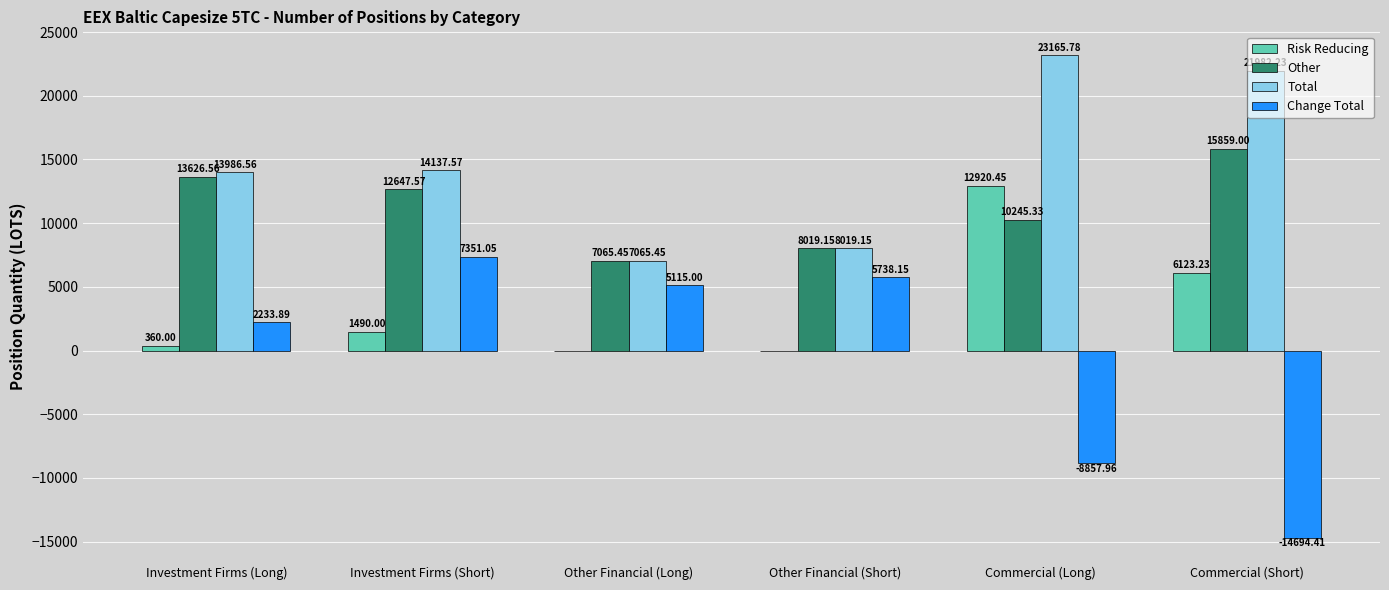

At which category does the chart reach its peak across all series?

Commercial (Long)